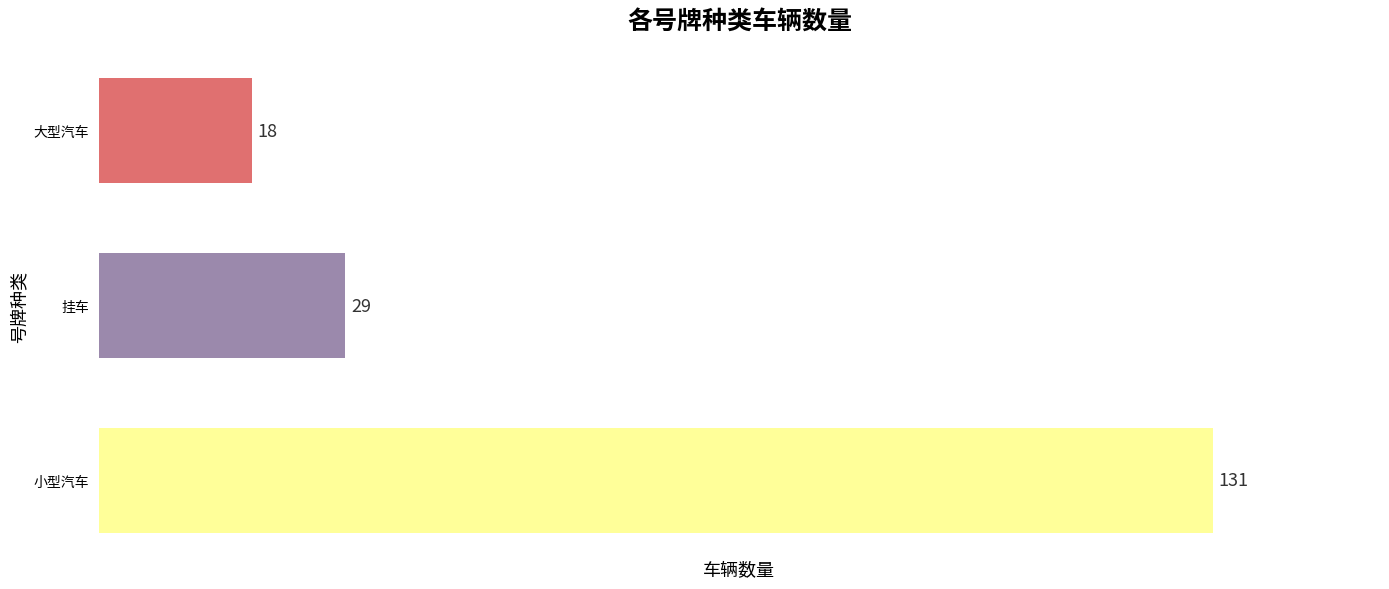

What is the maximum value shown in the chart?

131